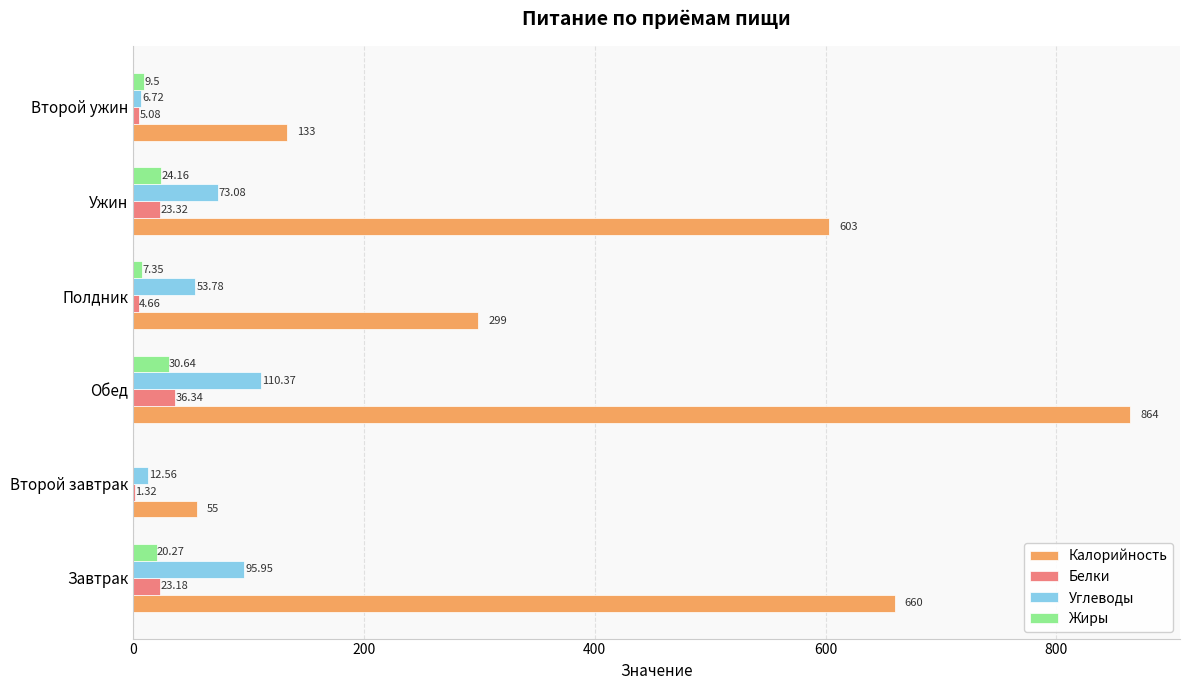

Where is Калорийность nearest to the value 459?

Ужин